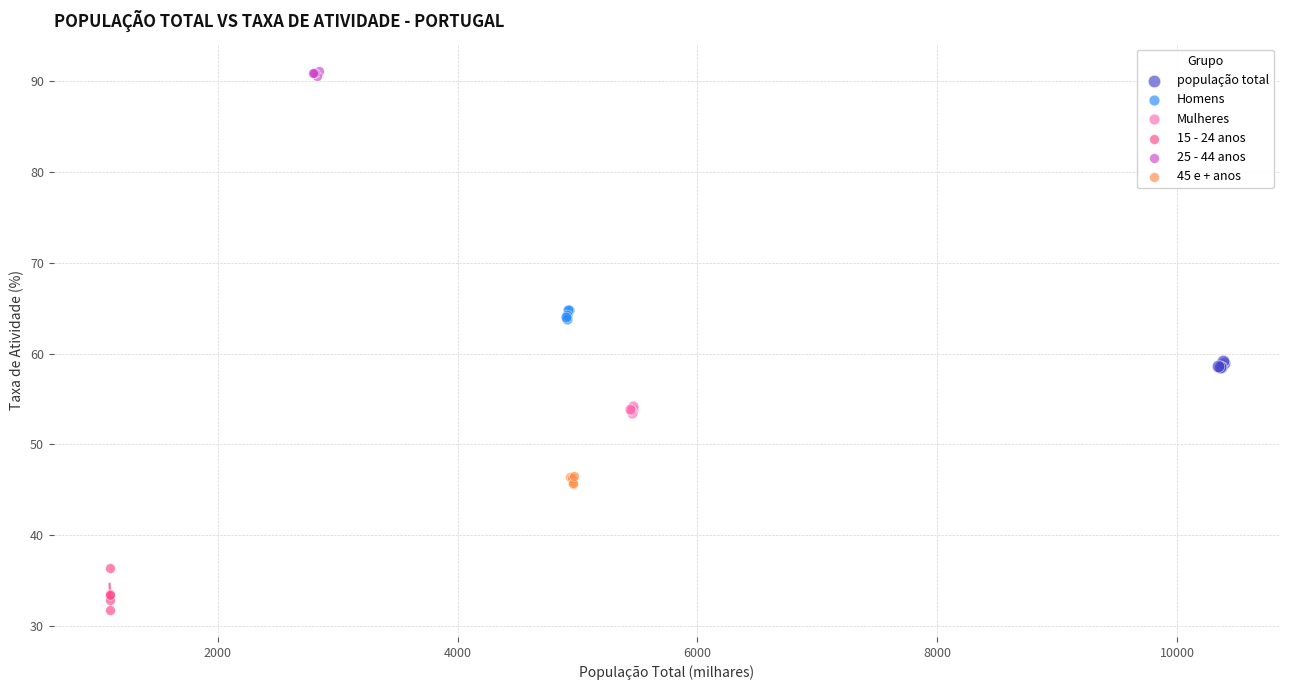

Which series contains the lowest Y value?

15 - 24 anos